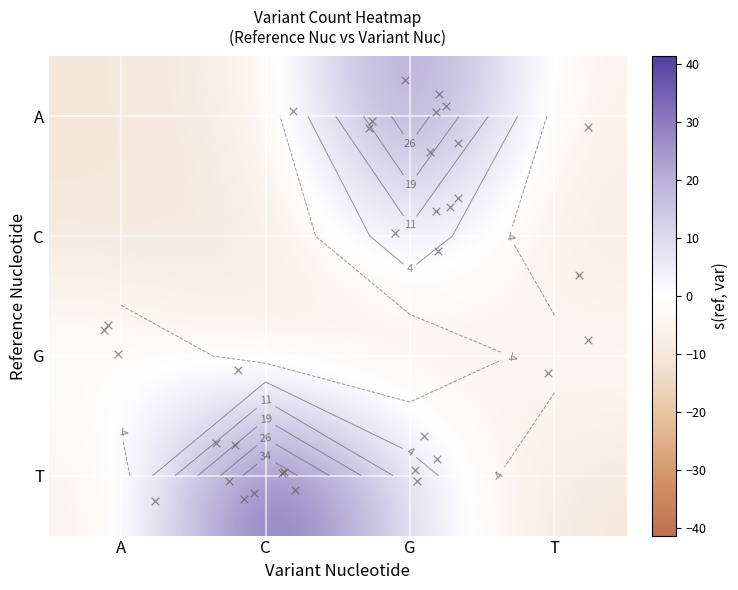

True or false: C has a value of 14.7 at G.

False